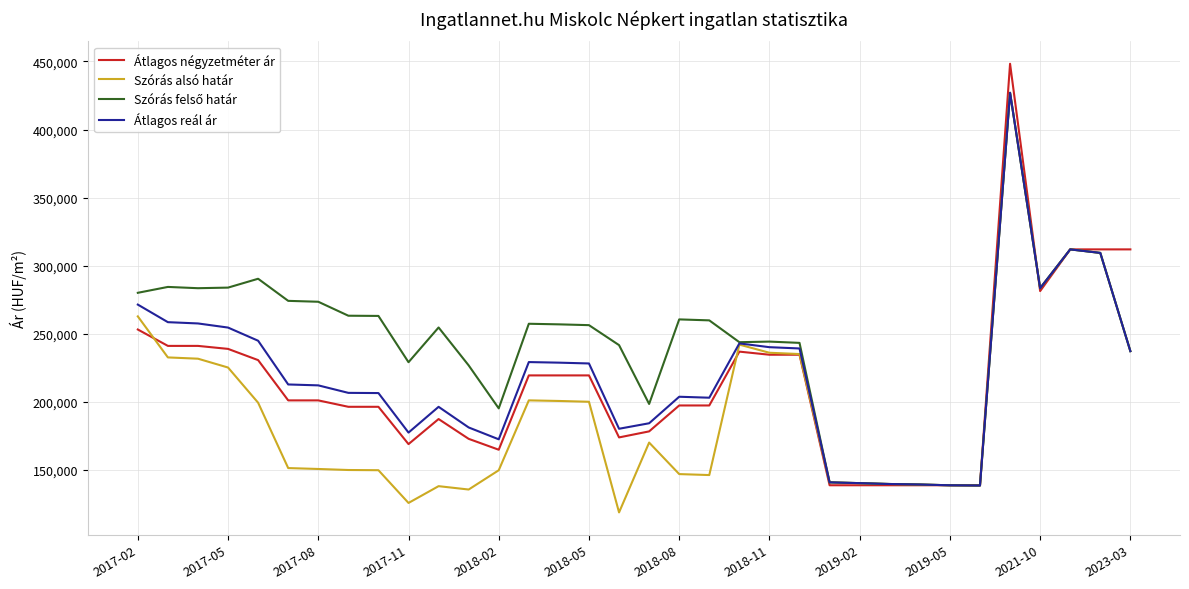

What is the minimum value shown in the chart?

118962